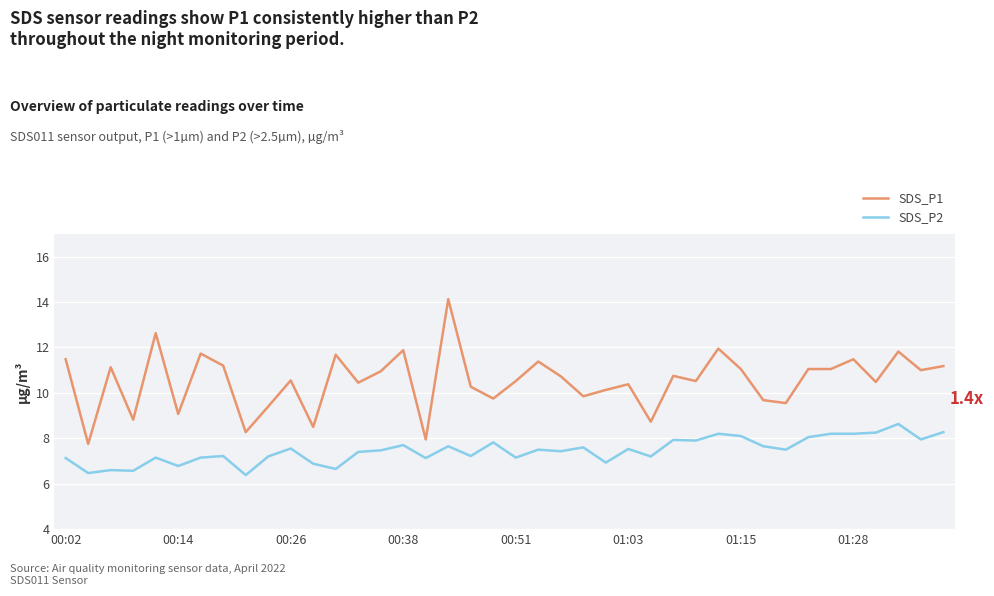

True or false: SDS_P2 and SDS_P1 intersect in this chart.

False